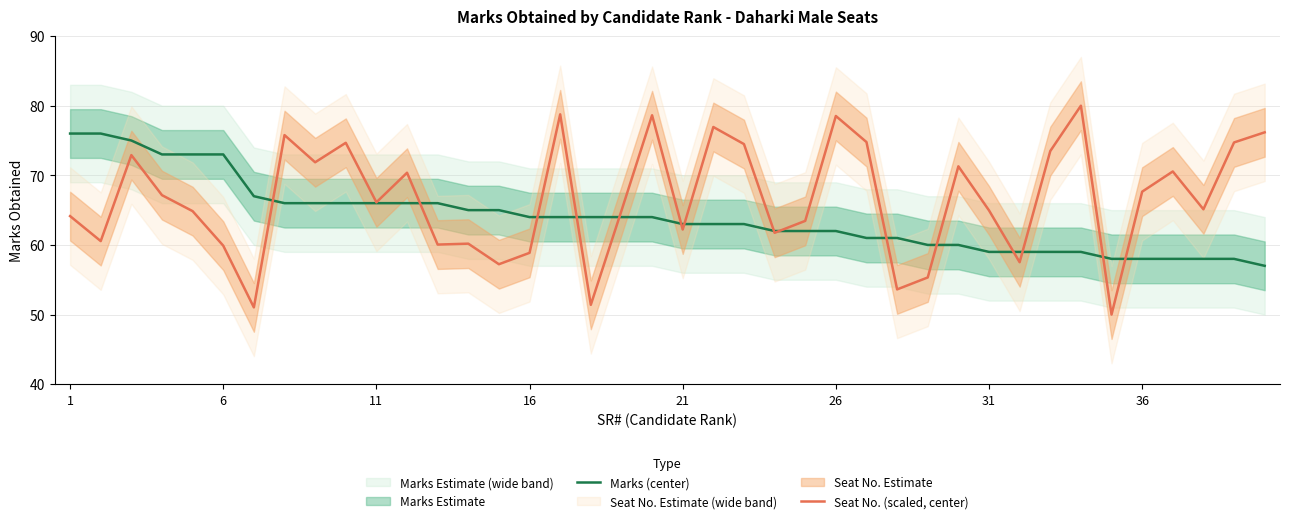

The value of Seat No. (scaled, center) at 26 is 24.2. True or false?

False